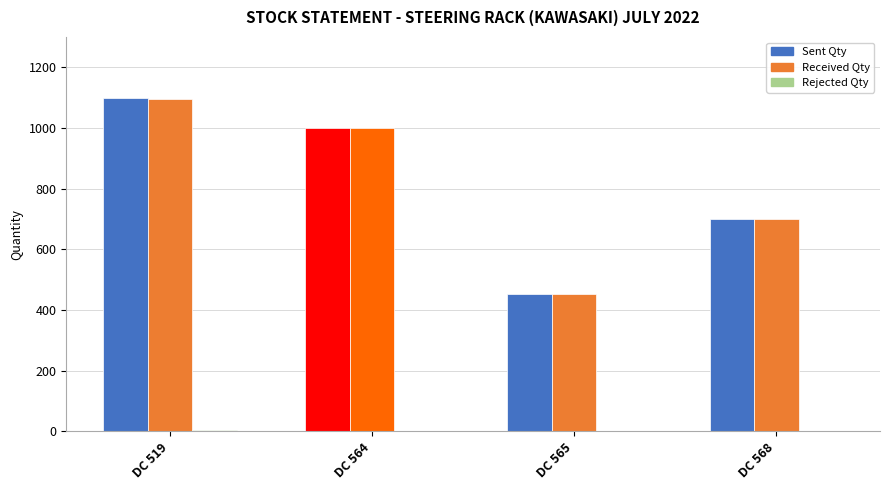

How many categories are shown in the chart?

4